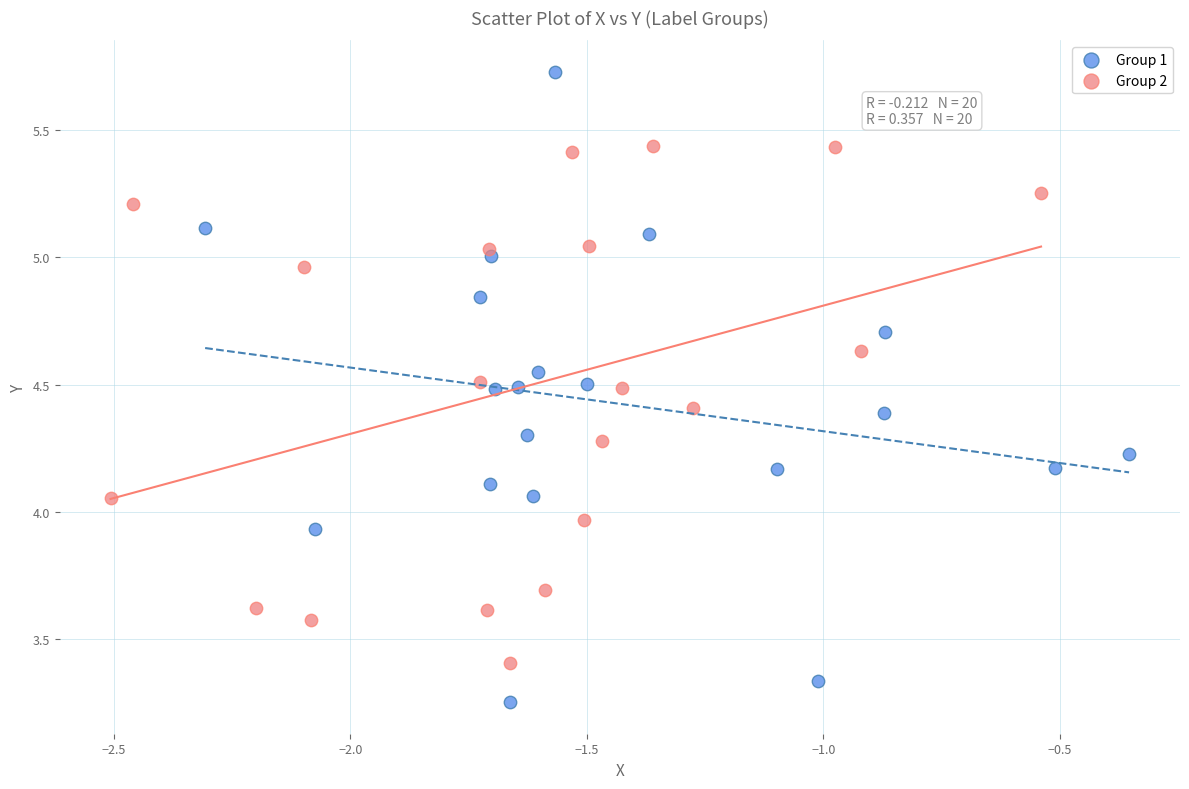

Which series reaches the maximum Y coordinate?

Group 1